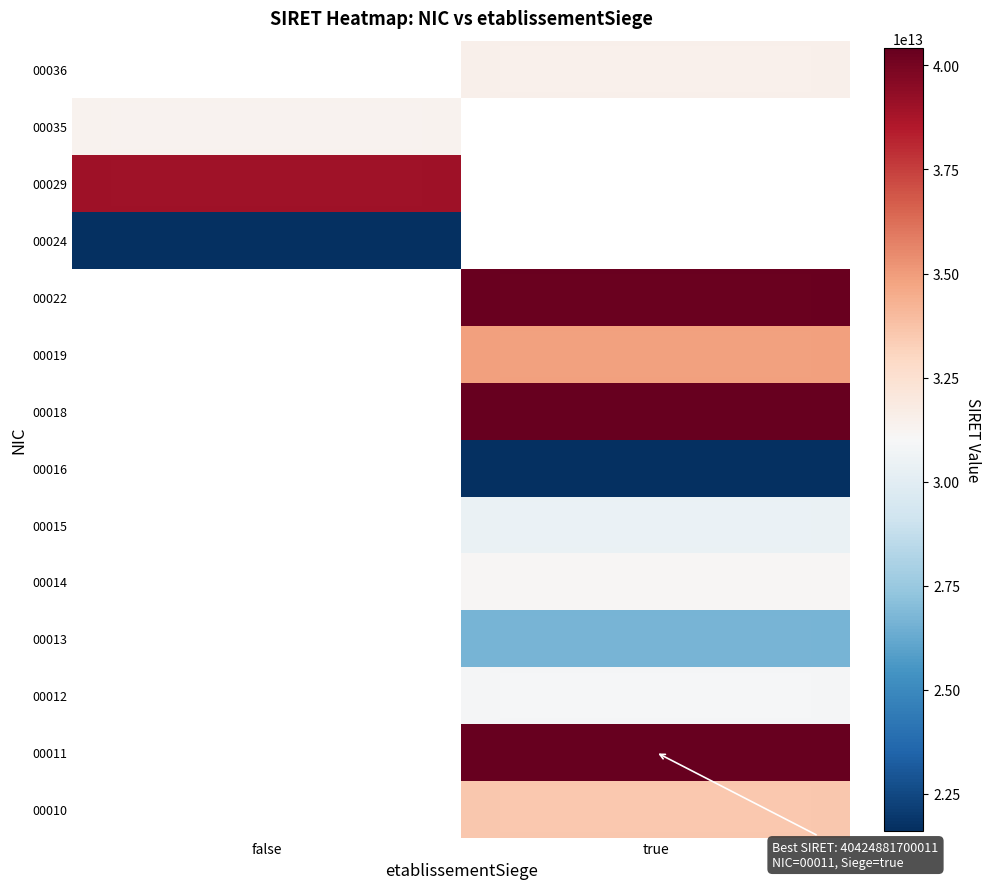

List the labels in order of 00024 value, largest first.

false, true